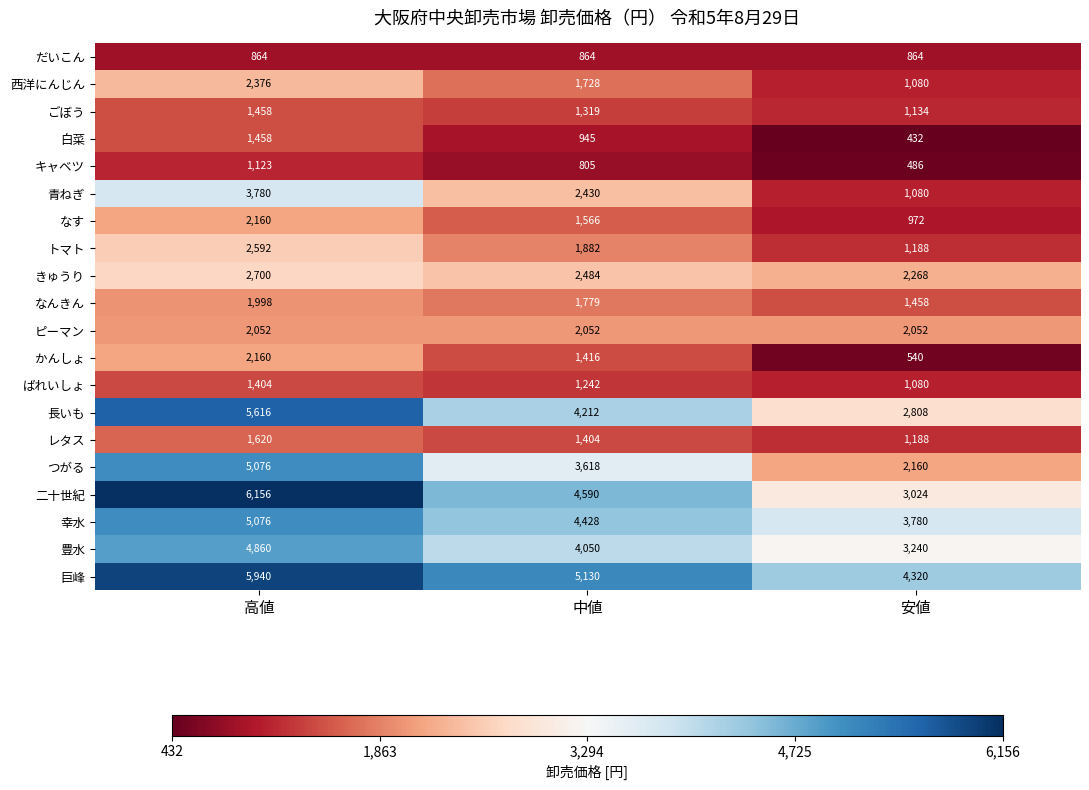

What is the average value of the 豊水 series?

4050